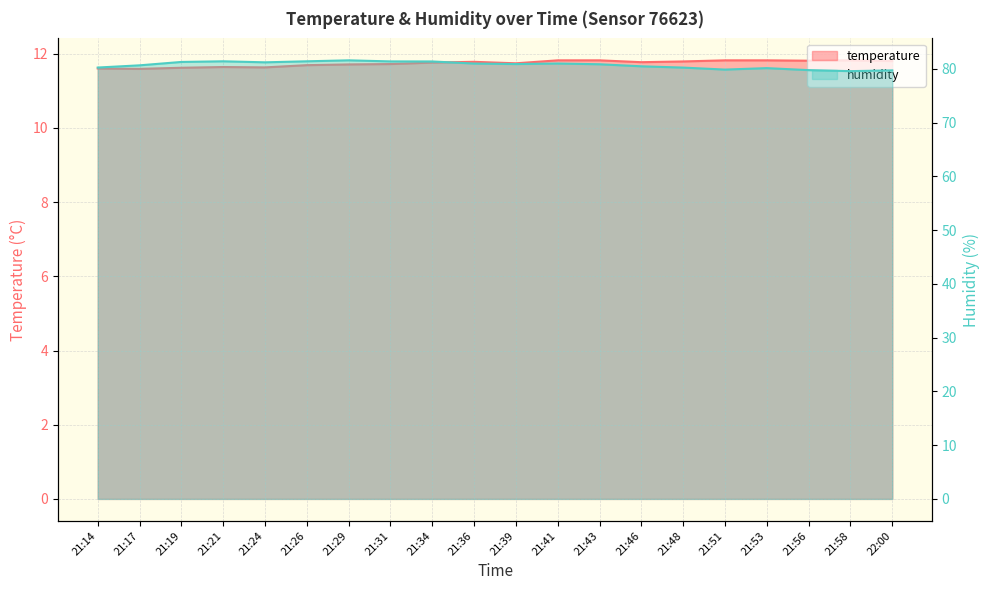

Reading right to left, transcribe all the data shown in this chart.

temperature: 22:00=11.8	21:58=11.8	21:56=11.8	21:53=11.8	21:51=11.8	21:48=11.8	21:46=11.8	21:43=11.8	21:41=11.8	21:39=11.7	21:36=11.8	21:34=11.8	21:31=11.7	21:29=11.7	21:26=11.7	21:24=11.6	21:21=11.6	21:19=11.6	21:17=11.6	21:14=11.6
humidity: 22:00=79.7	21:58=79.6	21:56=79.8	21:53=80.2	21:51=79.9	21:48=80.2	21:46=80.5	21:43=80.9	21:41=81.0	21:39=80.9	21:36=81.0	21:34=81.4	21:31=81.4	21:29=81.6	21:26=81.4	21:24=81.2	21:21=81.4	21:19=81.3	21:17=80.7	21:14=80.3